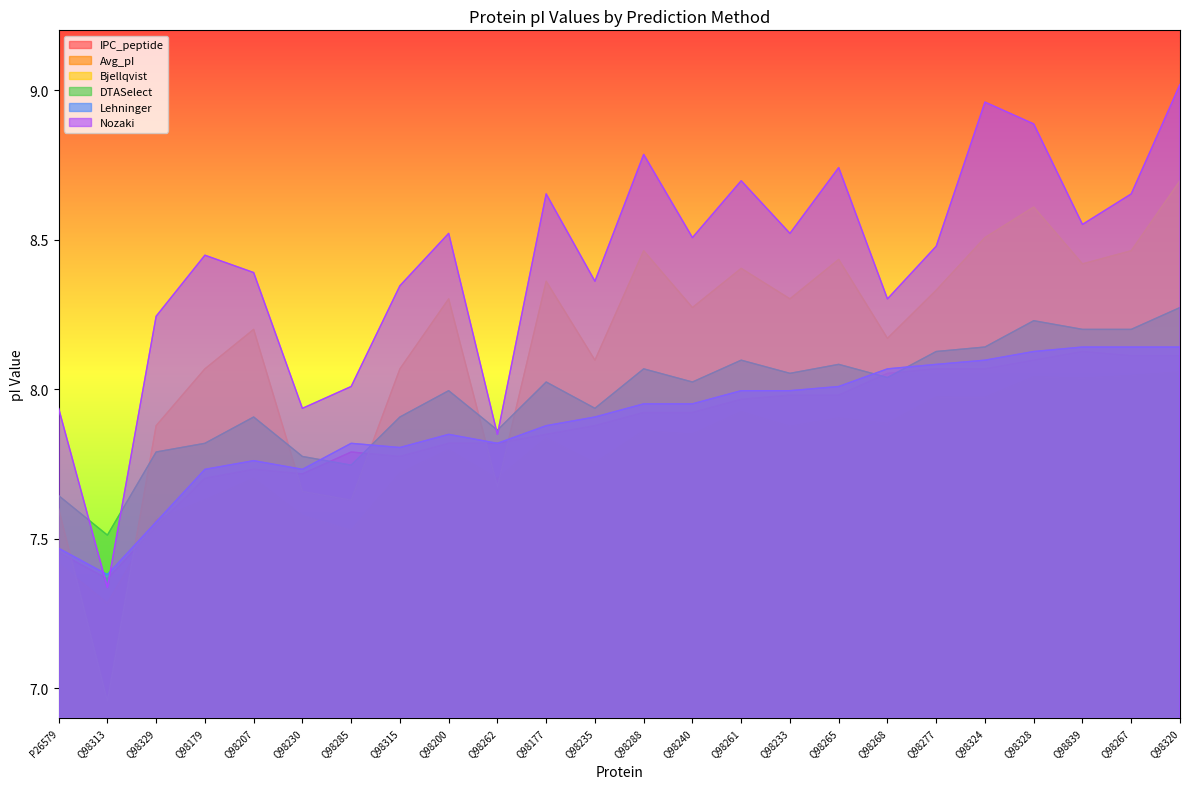

At which label does Bjellqvist reach its peak?

Q98320